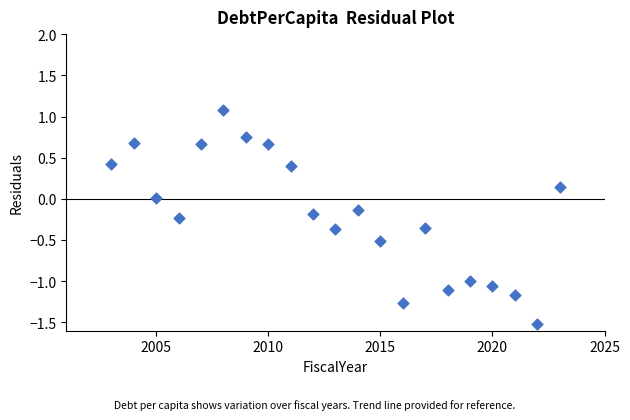

What is the range of Y values (max minus min)?

2.6